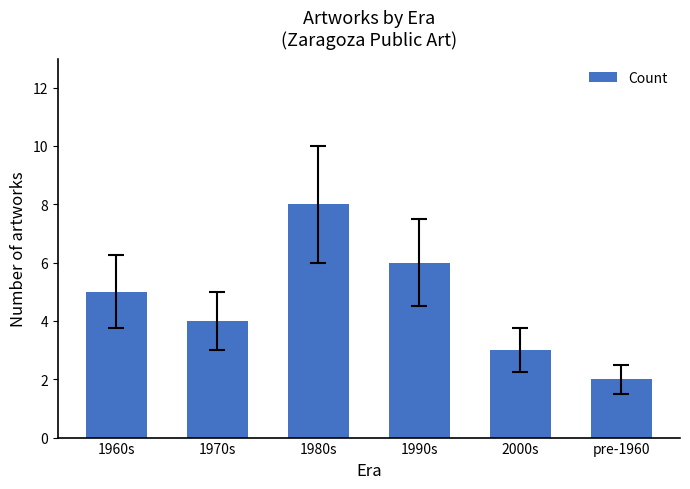

What is the difference between the maximum and second lowest values?

5